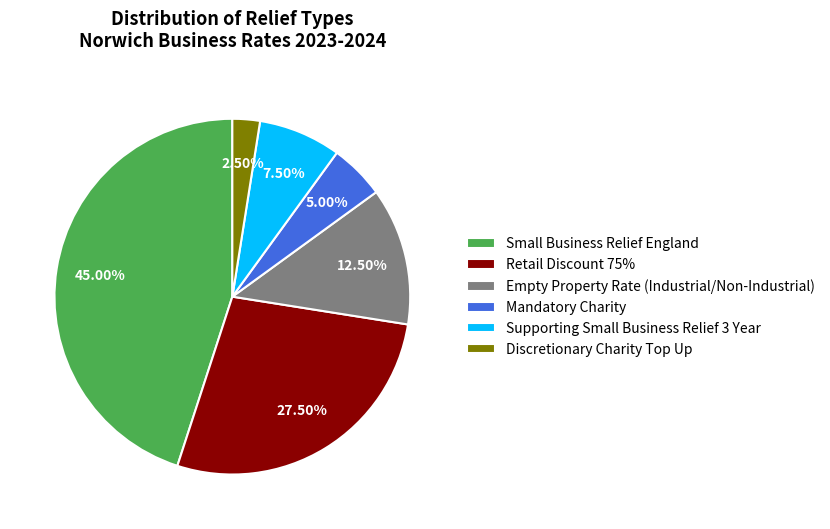

How many segments does this pie chart have?

6